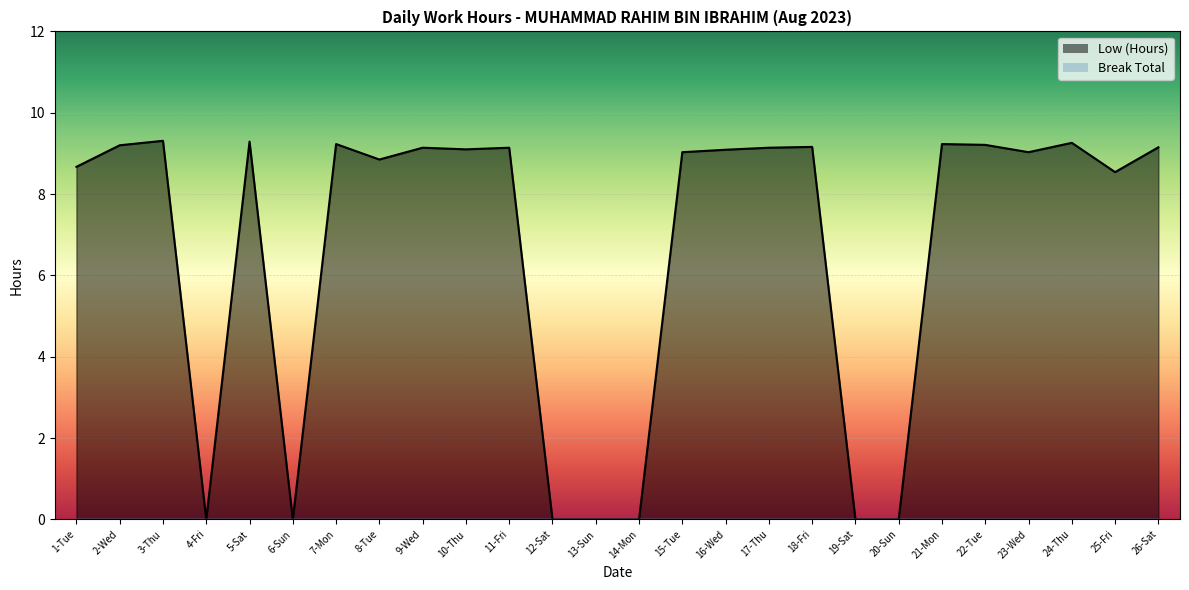

What is the label of the 24th point from the left?

24-Thu